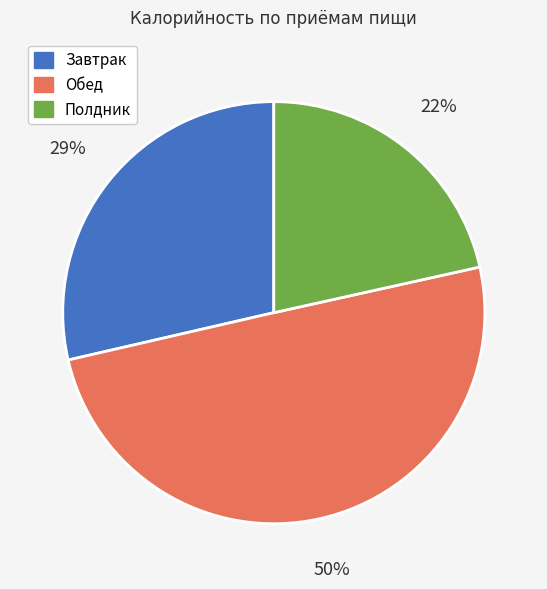

How many segments does this pie chart have?

3